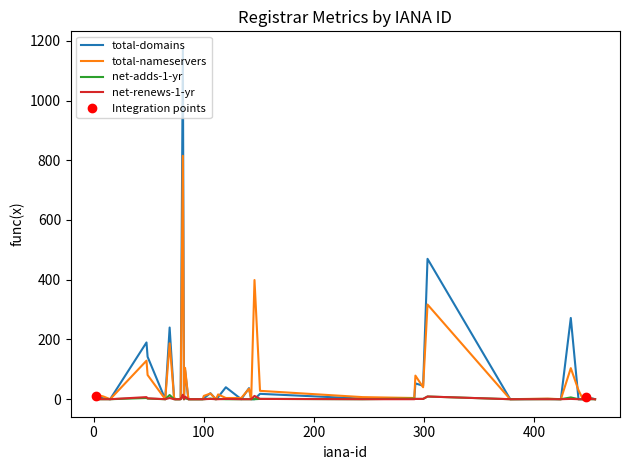

What is the highest value of the total-nameservers series?

815